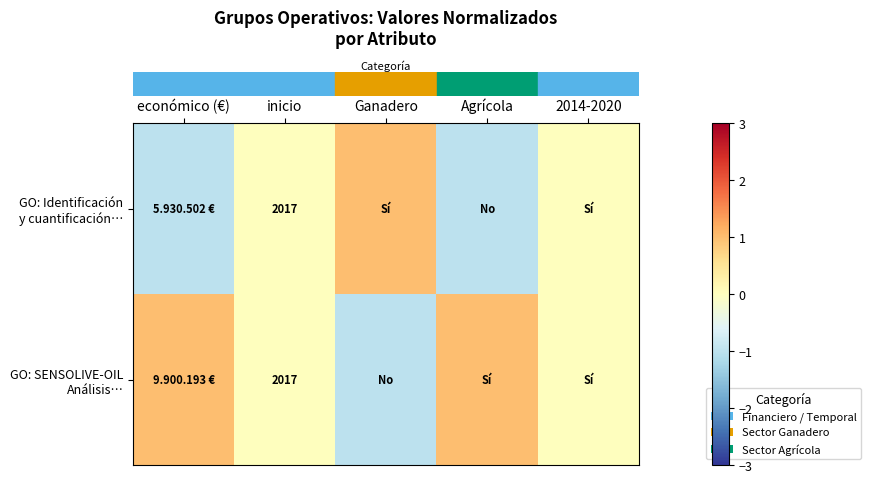

How many positive values does the row_0 series have?

1